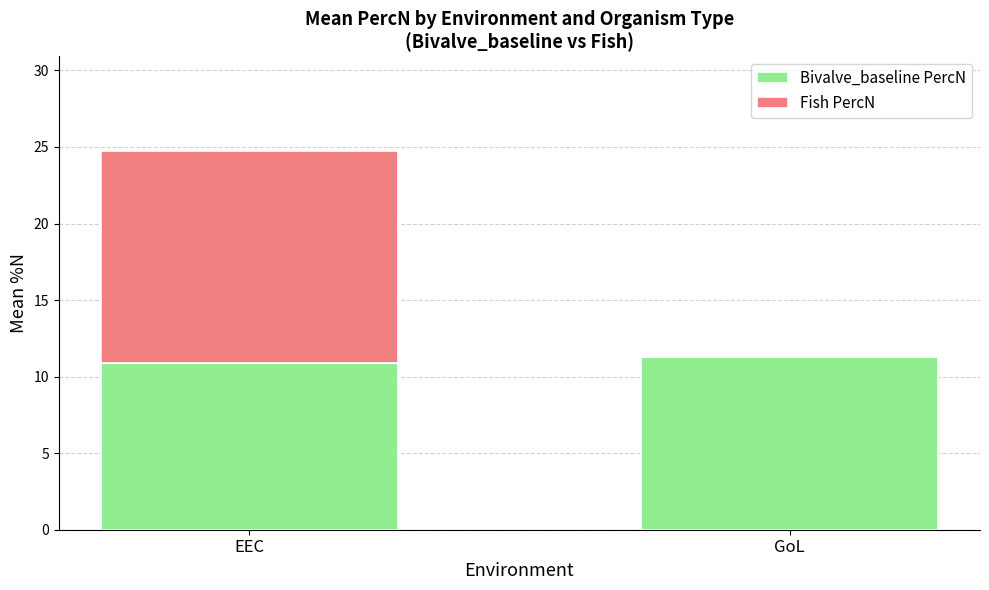

Reading left to right, transcribe the values for Bivalve_baseline PercN.

EEC=10.9	GoL=11.3